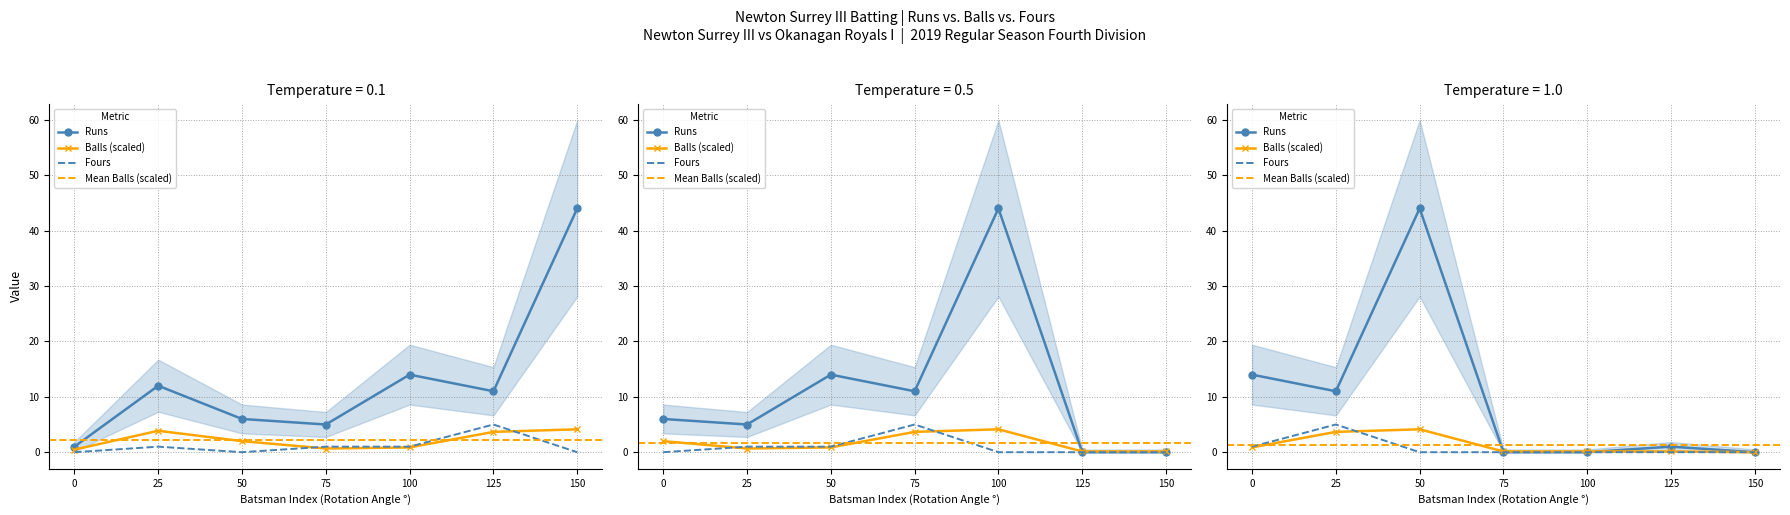

True or false: Runs and Fours cross at least once.

False